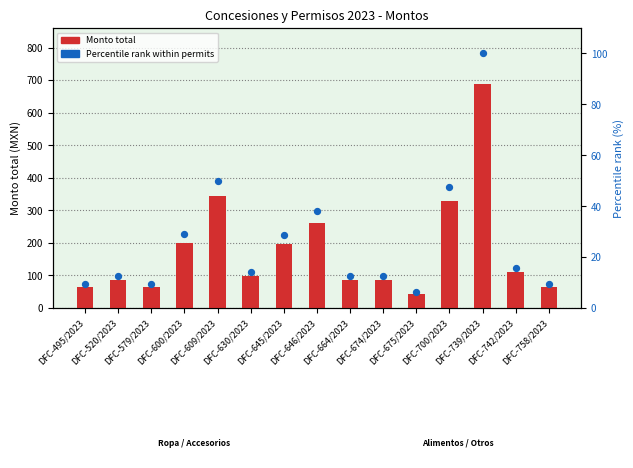

What is the total value across all series at DFC-600/2023?

230.1